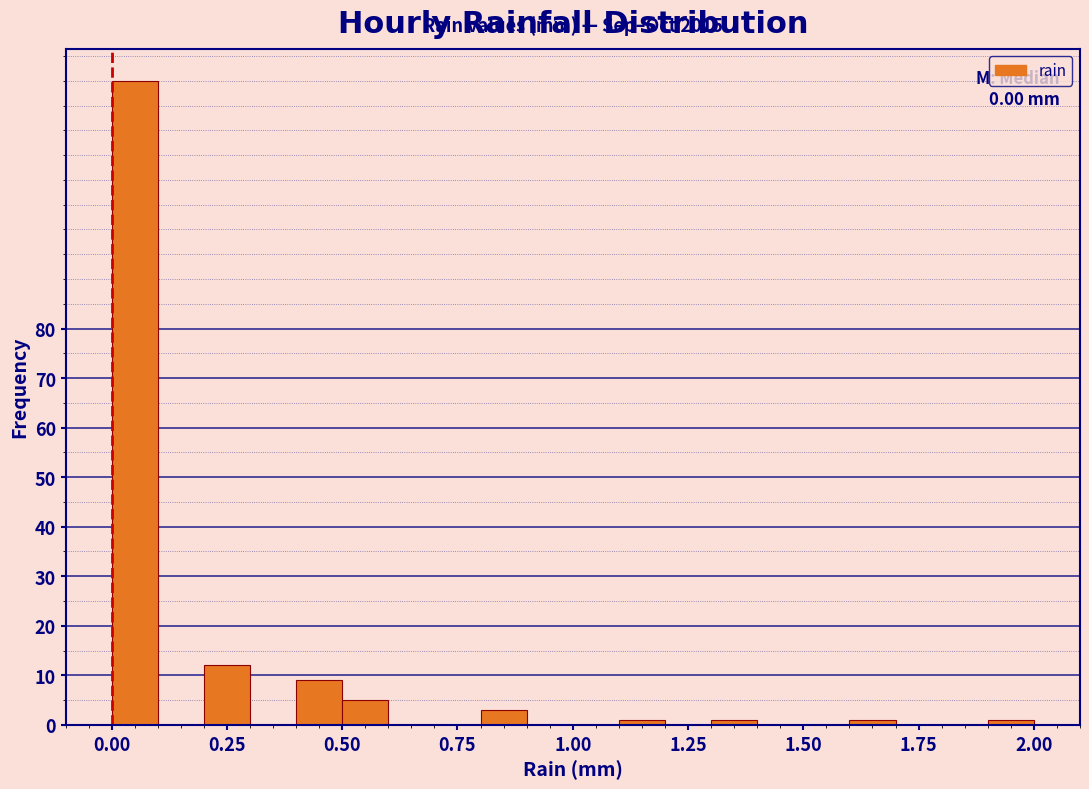

Around what value on the x-axis is the tallest bar? Give the approximate position of its centre, as read against the axis.

0.05